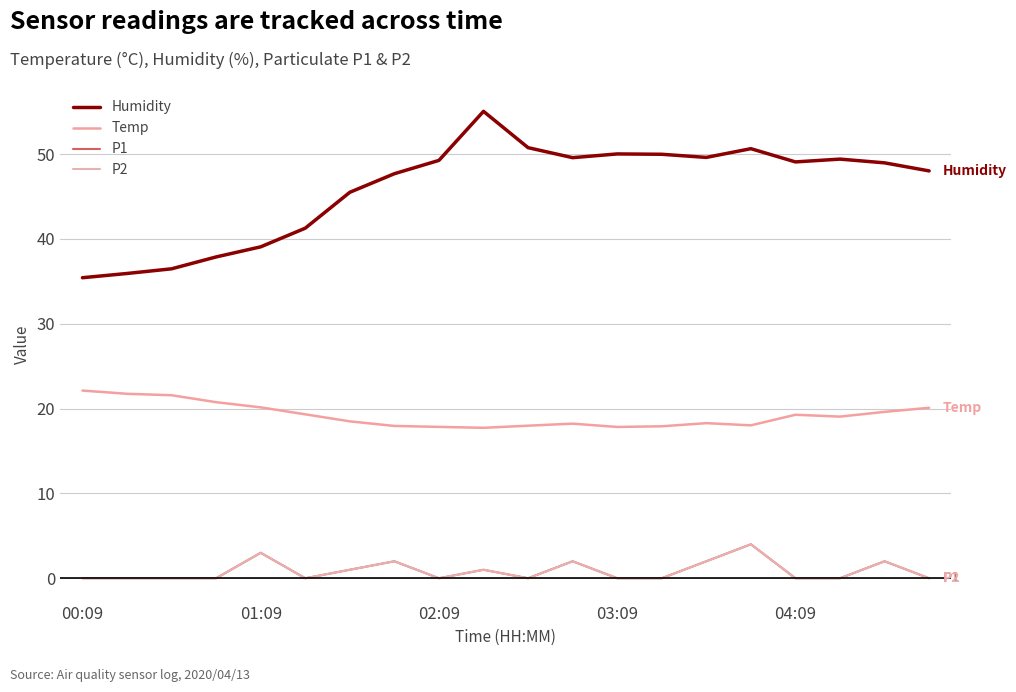

Where is P2 nearest to the value 2?

7